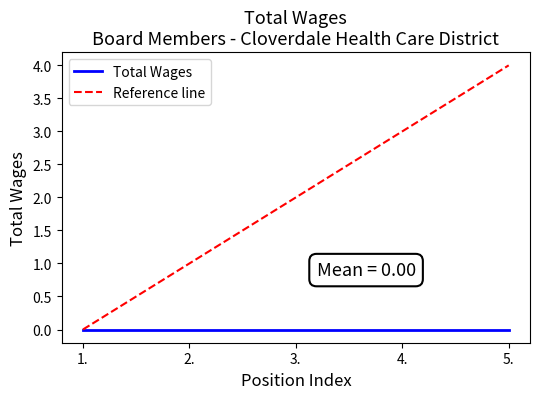

Between 2. and 3., which series saw the biggest shift?

Reference line